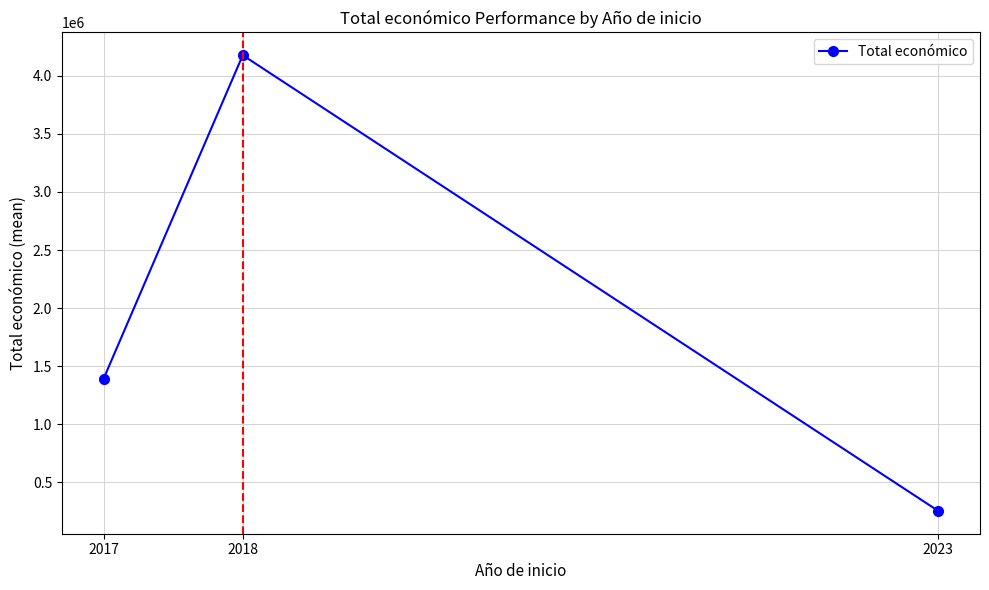

Reading left to right, what are all the values shown in this chart?

2017=1393738.5	2018=4176406.5	2023=254993.0